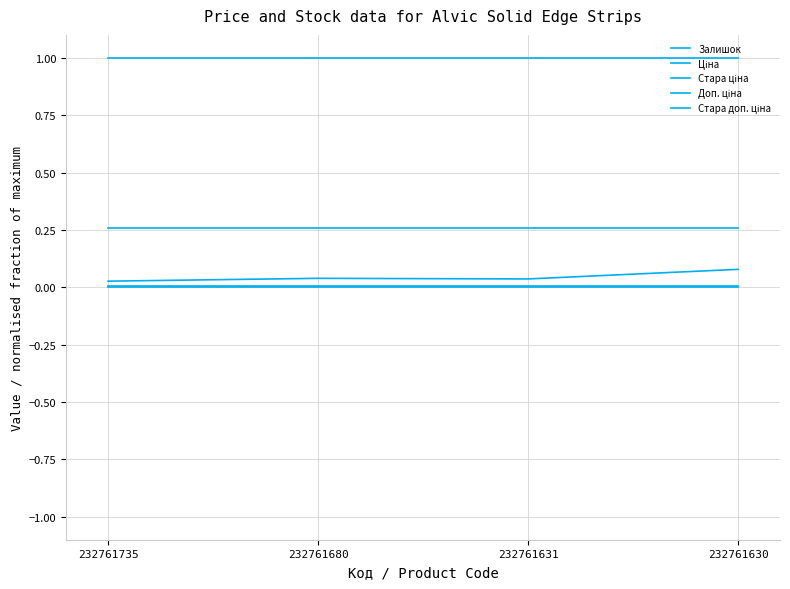

What is the minimum value for Стара доп. ціна?

1.0